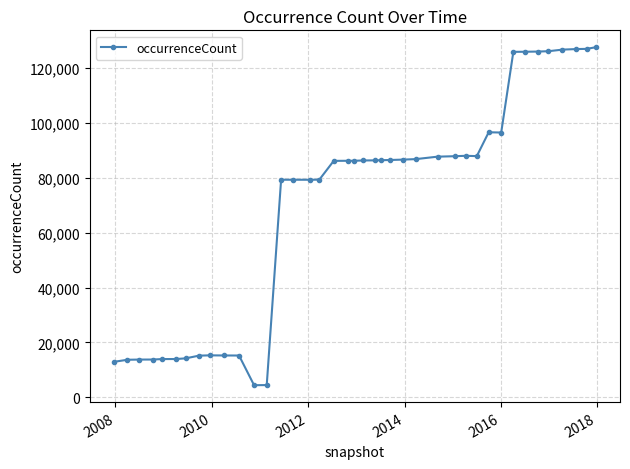

What is the average value?

70461